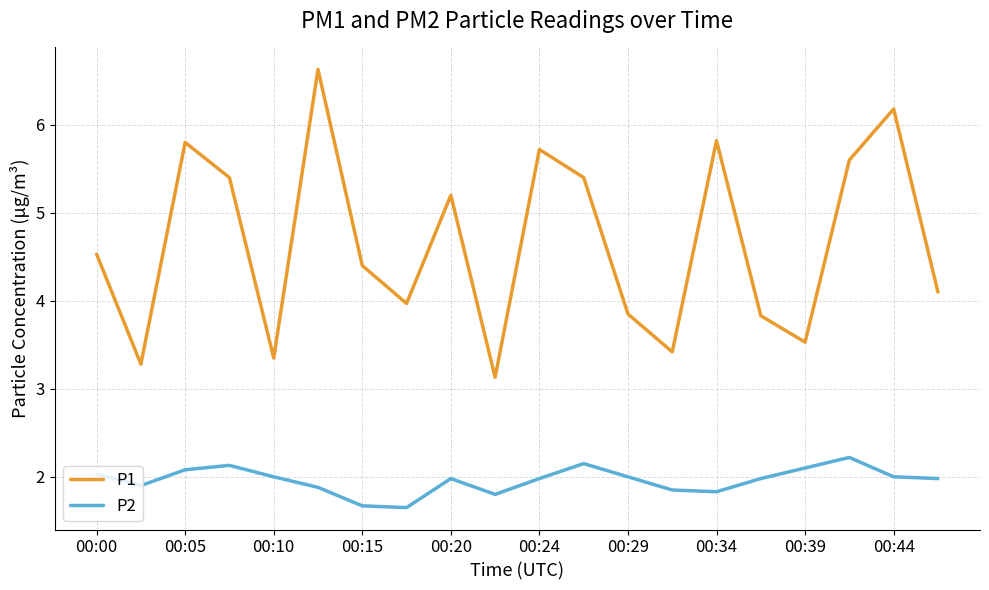

What is the minimum value for P1?

3.1